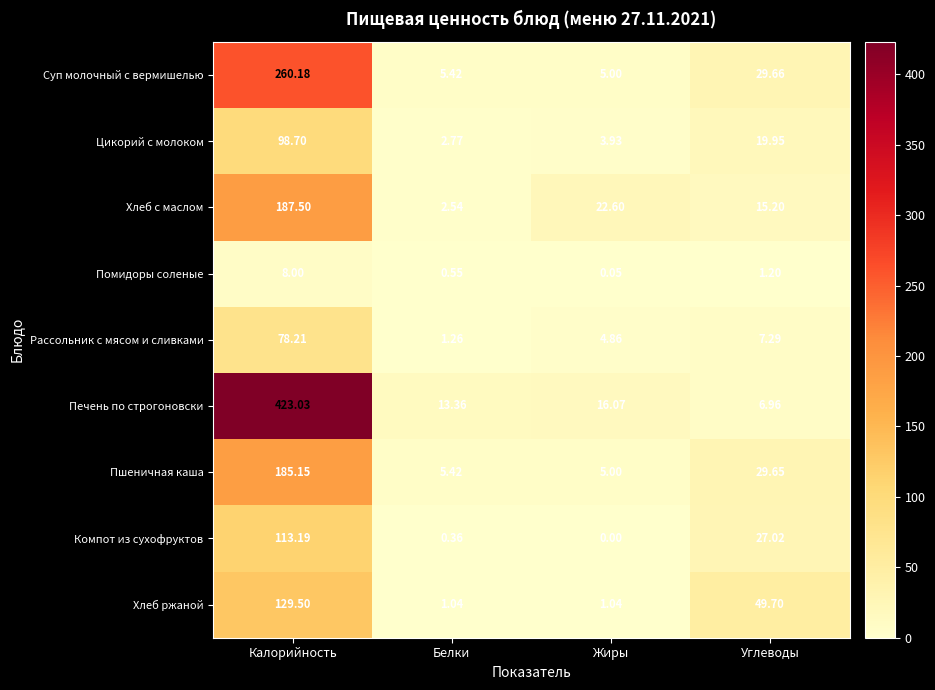

At which label does Пшеничная каша first exceed 29?

Калорийность